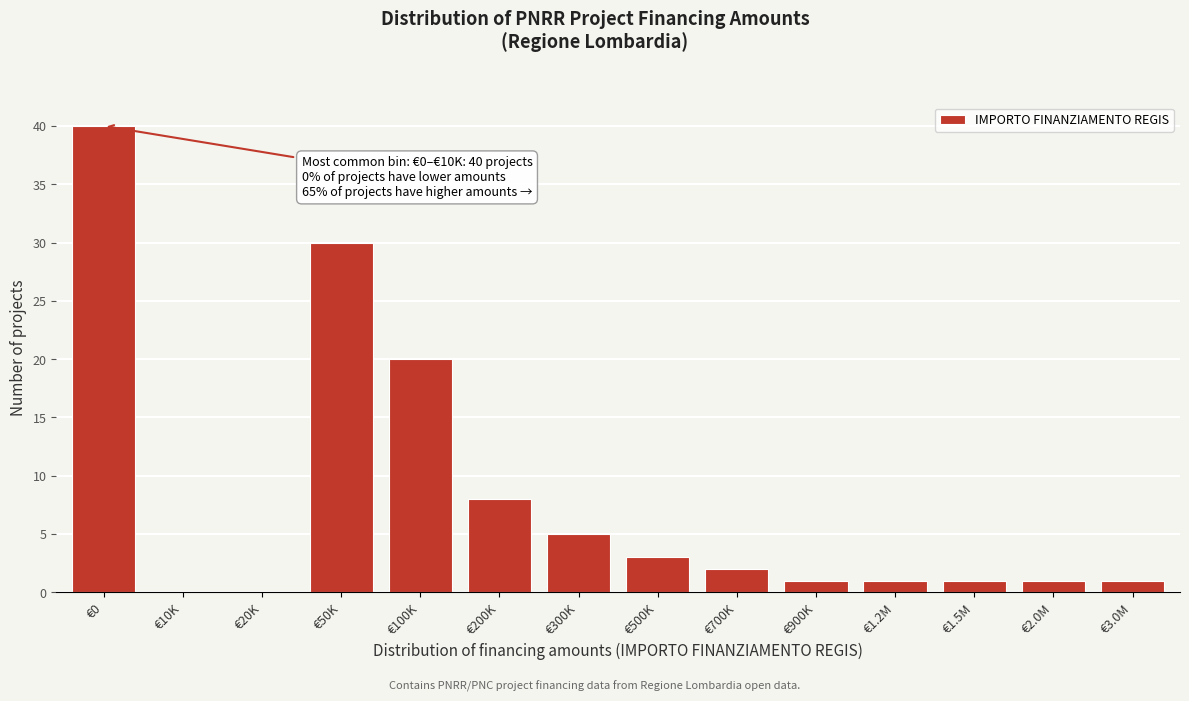

Reading left to right, transcribe all the data shown in this chart.

€0=40	€10K=0	€20K=0	€50K=30	€100K=20	€200K=8	€300K=5	€500K=3	€700K=2	€900K=1	€1.2M=1	€1.5M=1	€2.0M=1	€3.0M=1